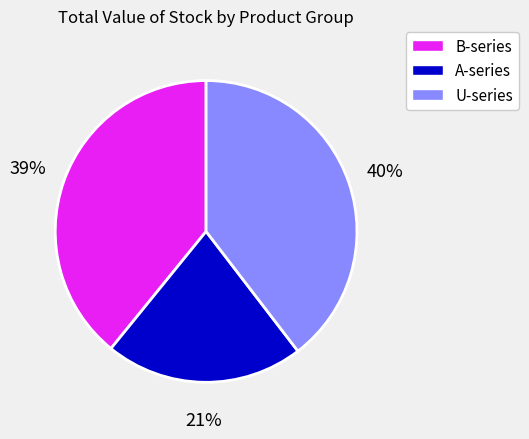

True or false: B-series accounts for 45% of the total.

False